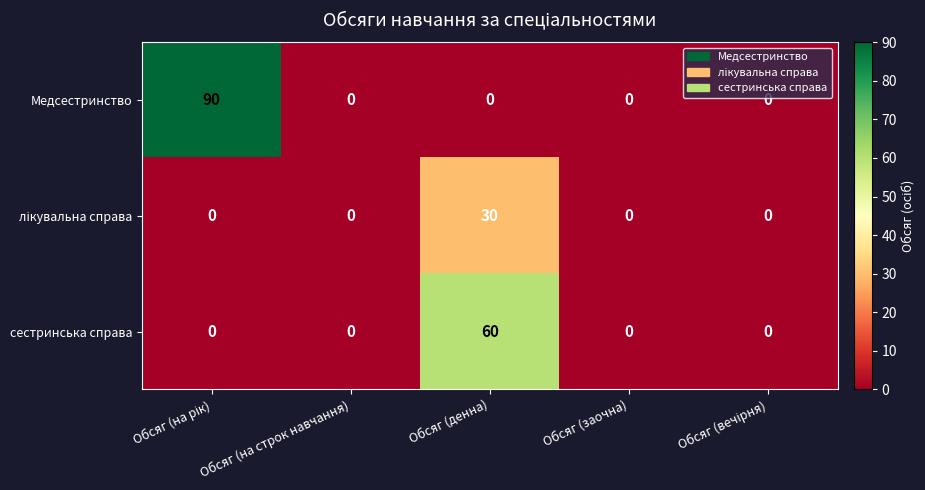

True or false: сестринська справа has a value of 0 at Обсяг (на строк навчання).

True